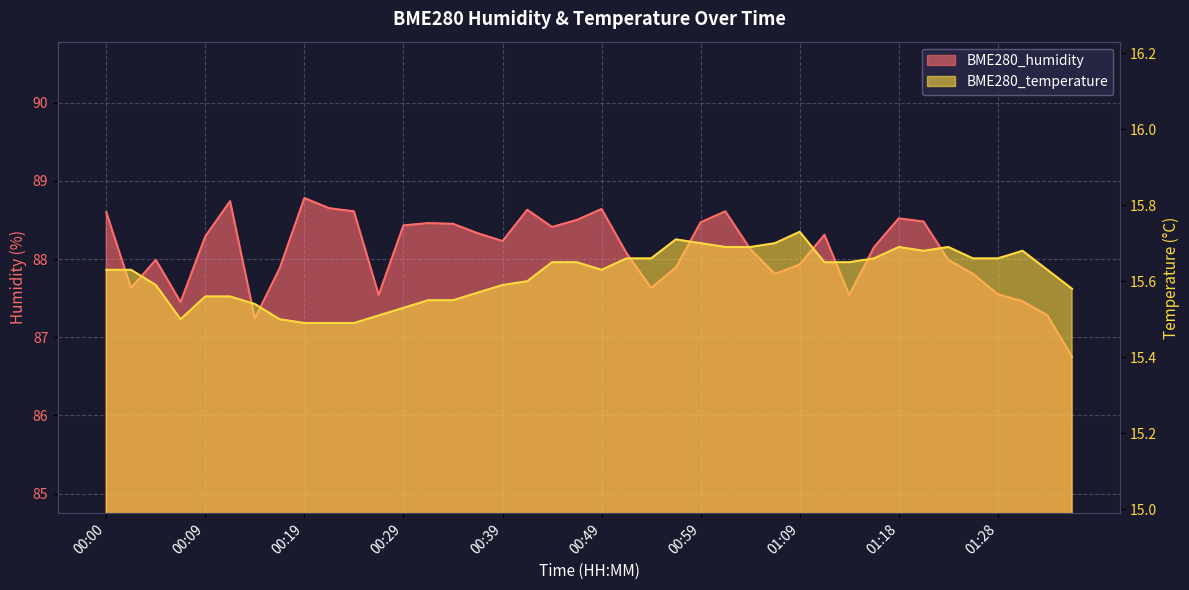

What value does the BME280_humidity series have at 00:22?

88.7